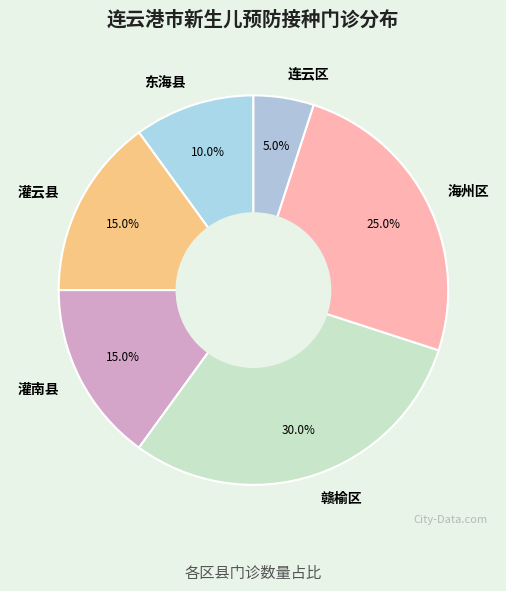

What is the largest slice in the pie chart?

赣榆区